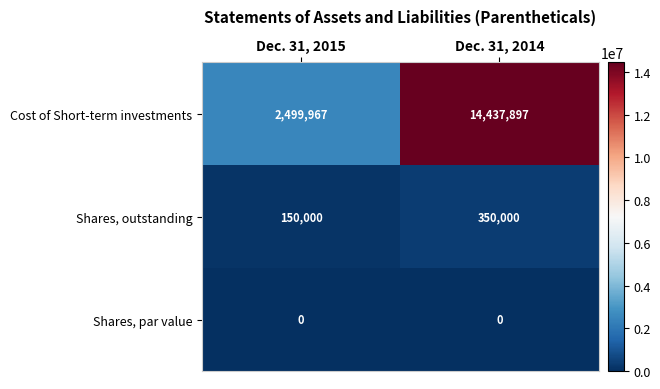

What is the maximum value shown in the chart?

14437897